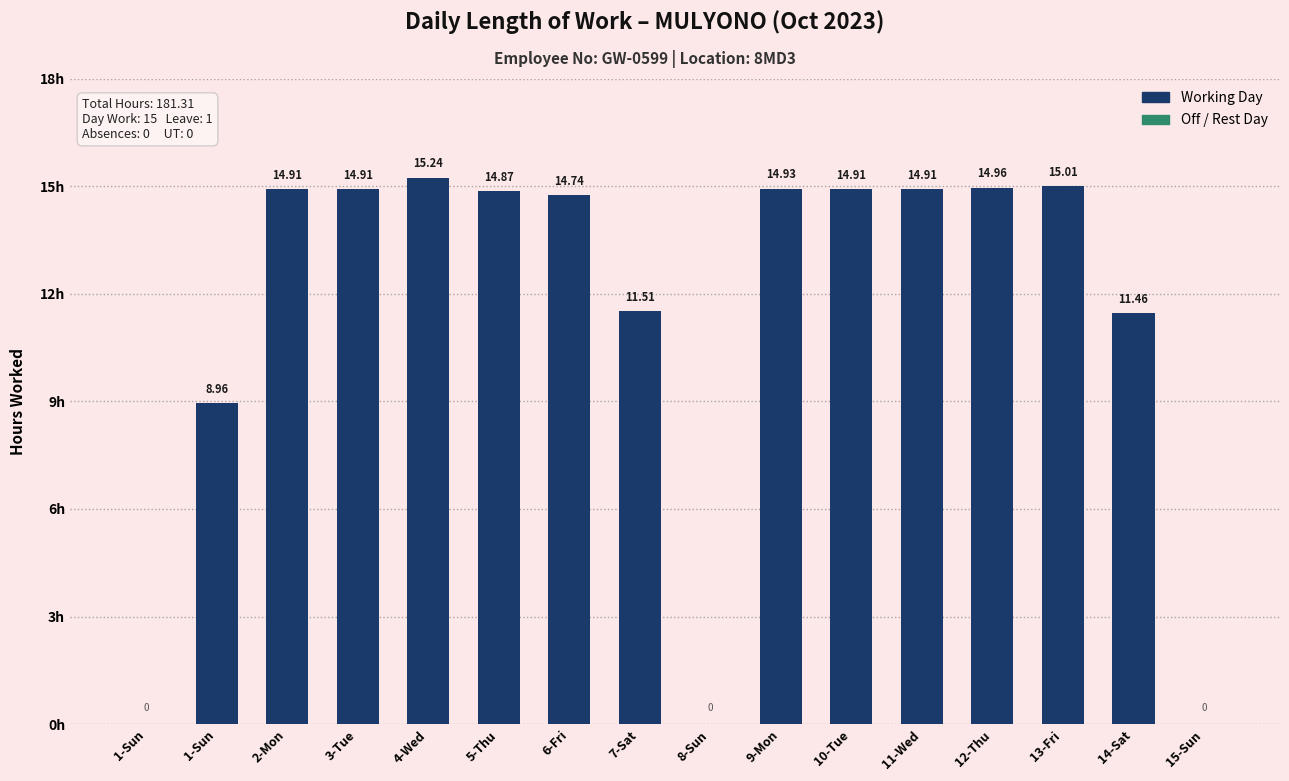

What is the label of the 10th bar from the right?

6-Fri